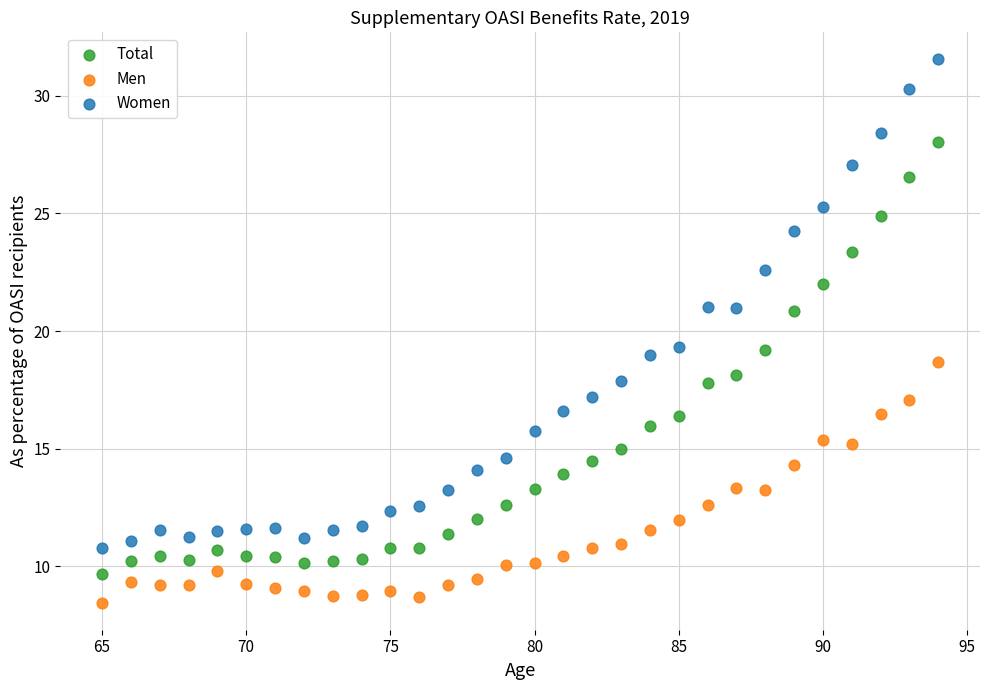

What are all the series names shown in the legend?

Total, Men, Women